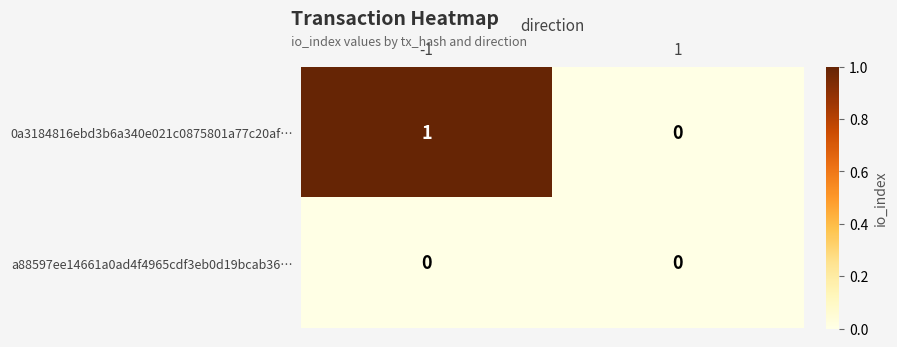

At -1, list the series in order from largest to smallest.

0a3184816ebd3b6a340e021c0875801a77c20af…, a88597ee14661a0ad4f4965cdf3eb0d19bcab36…